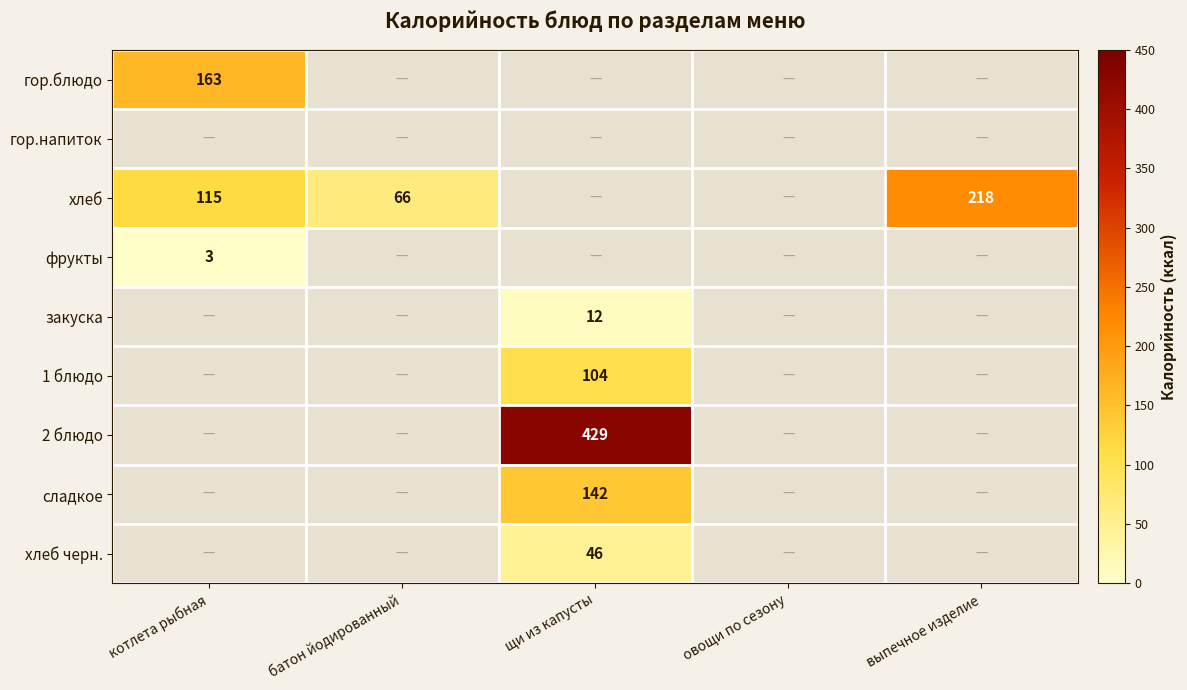

The гор.блюдо series shows 263 at котлета рыбная. True or false?

False